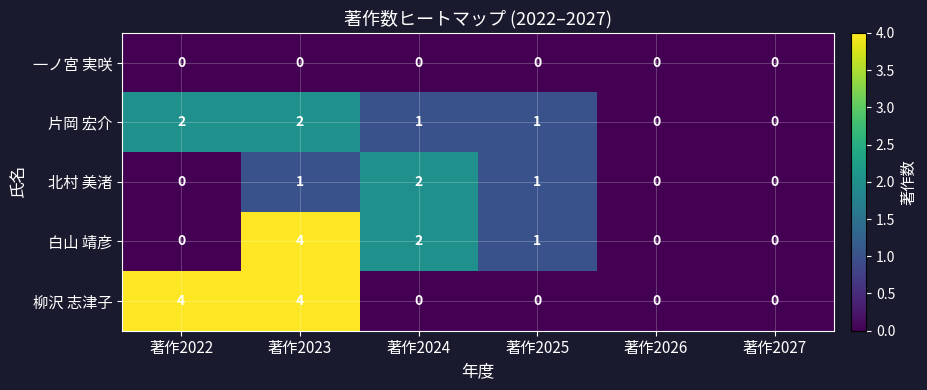

Count the number of data series in this chart.

5